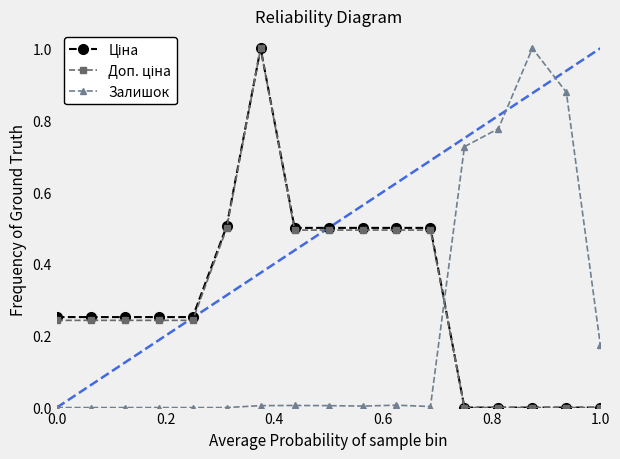

How many lines are shown in the chart?

3